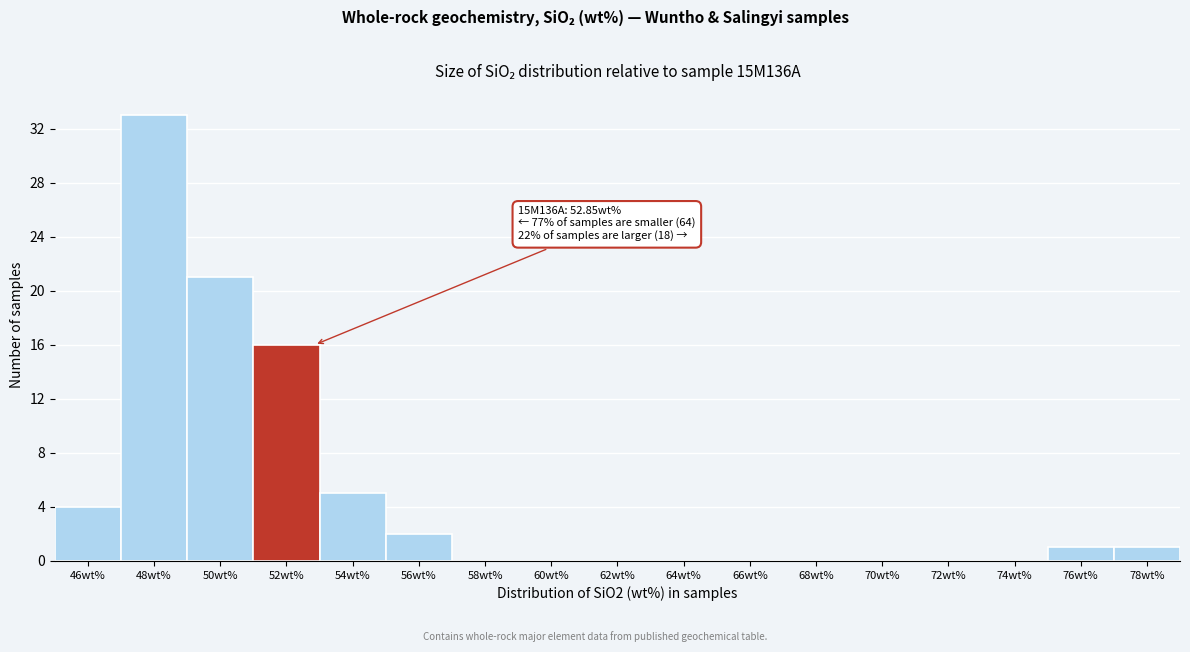

Reading right to left, what are all the values shown in this chart?

78wt%=1	76wt%=1	74wt%=0	72wt%=0	70wt%=0	68wt%=0	66wt%=0	64wt%=0	62wt%=0	60wt%=0	58wt%=0	56wt%=2	54wt%=5	52wt%=16	50wt%=21	48wt%=33	46wt%=4